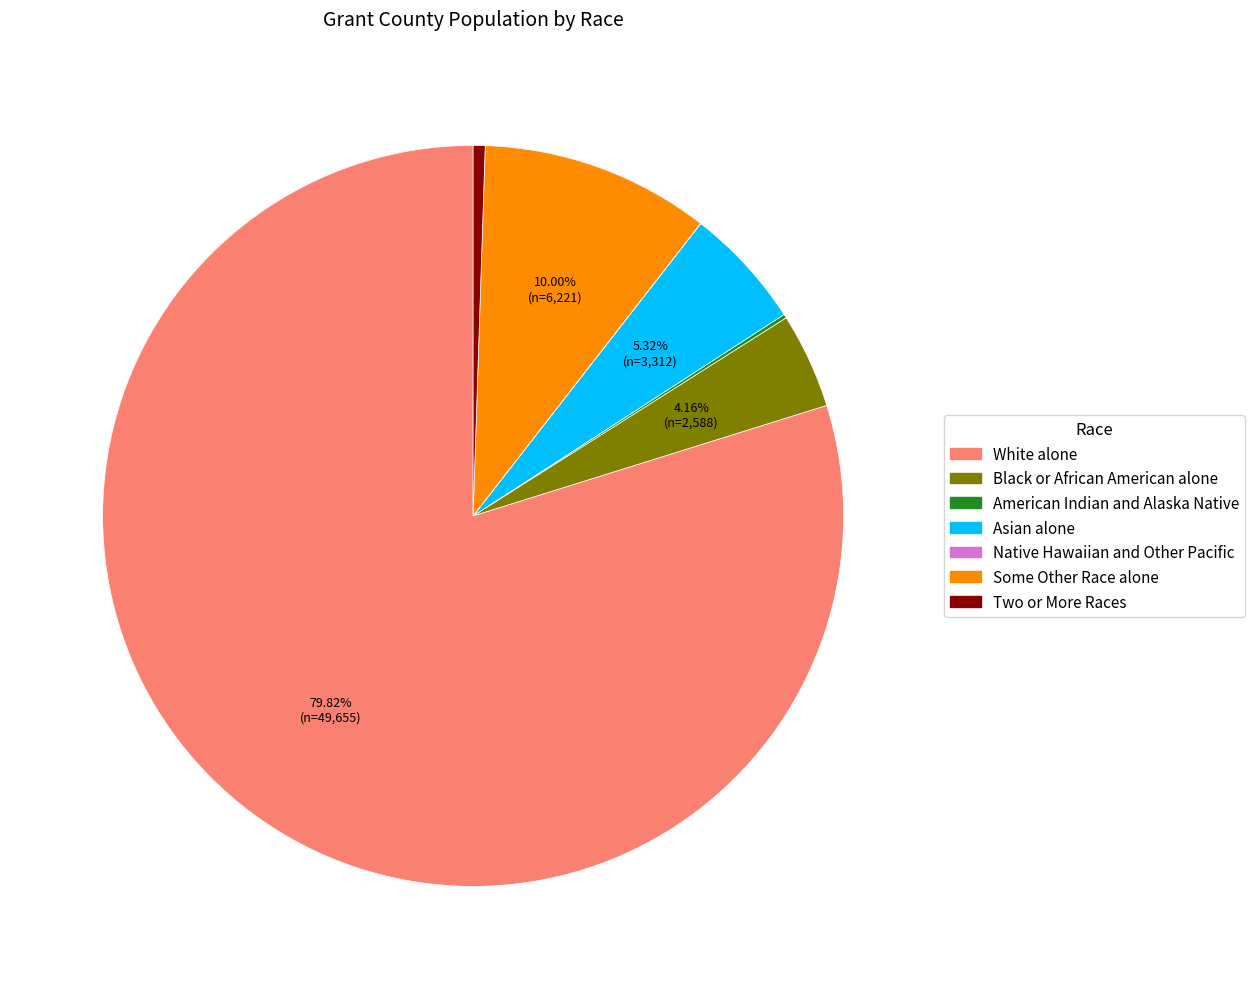

Does any single category account for the majority?

Yes